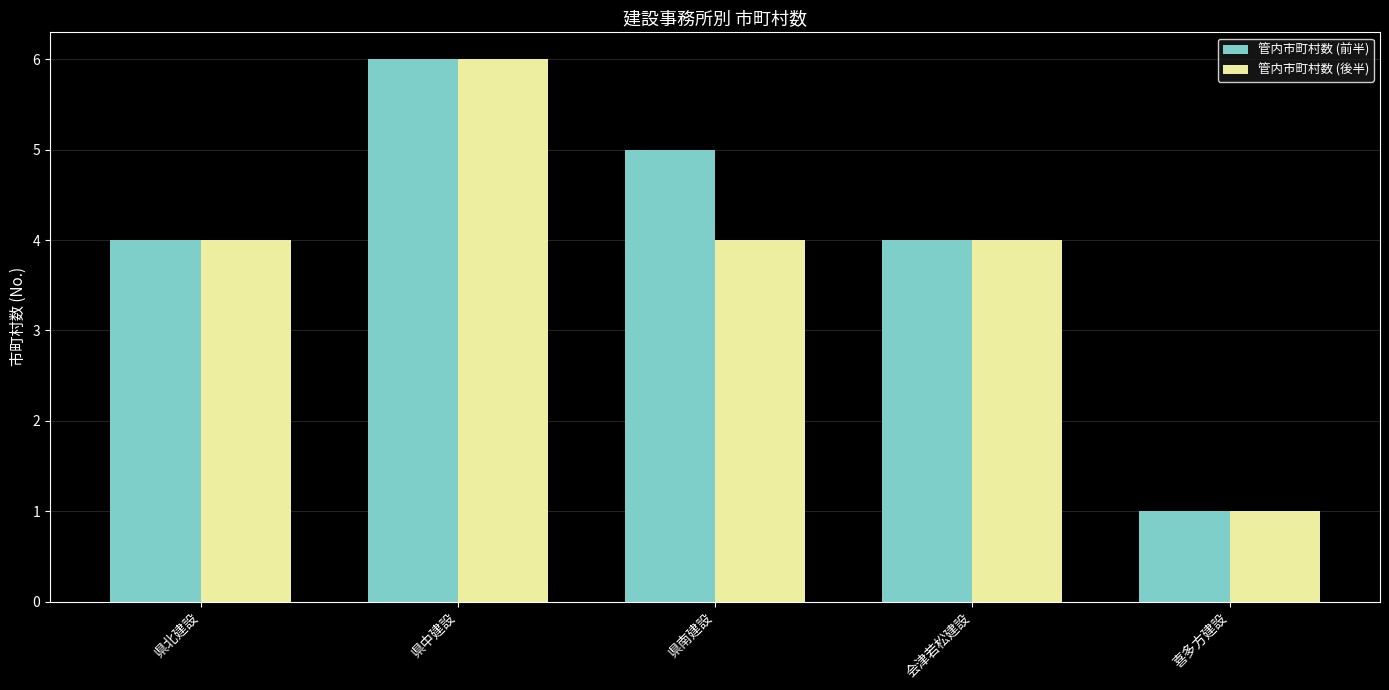

Reading right to left, transcribe all the data shown in this chart.

管内市町村数 (前半): 1	4	5	6	4
管内市町村数 (後半): 1	4	4	6	4